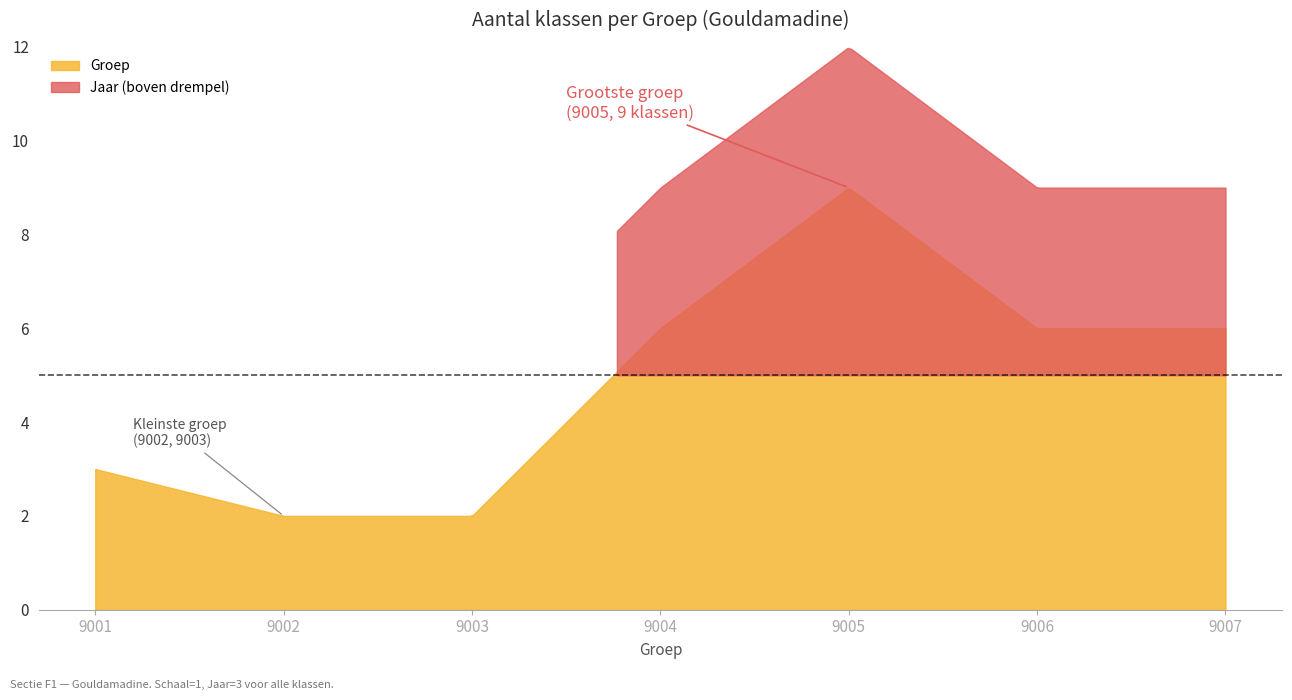

What is the average value of the Jaar series?

3